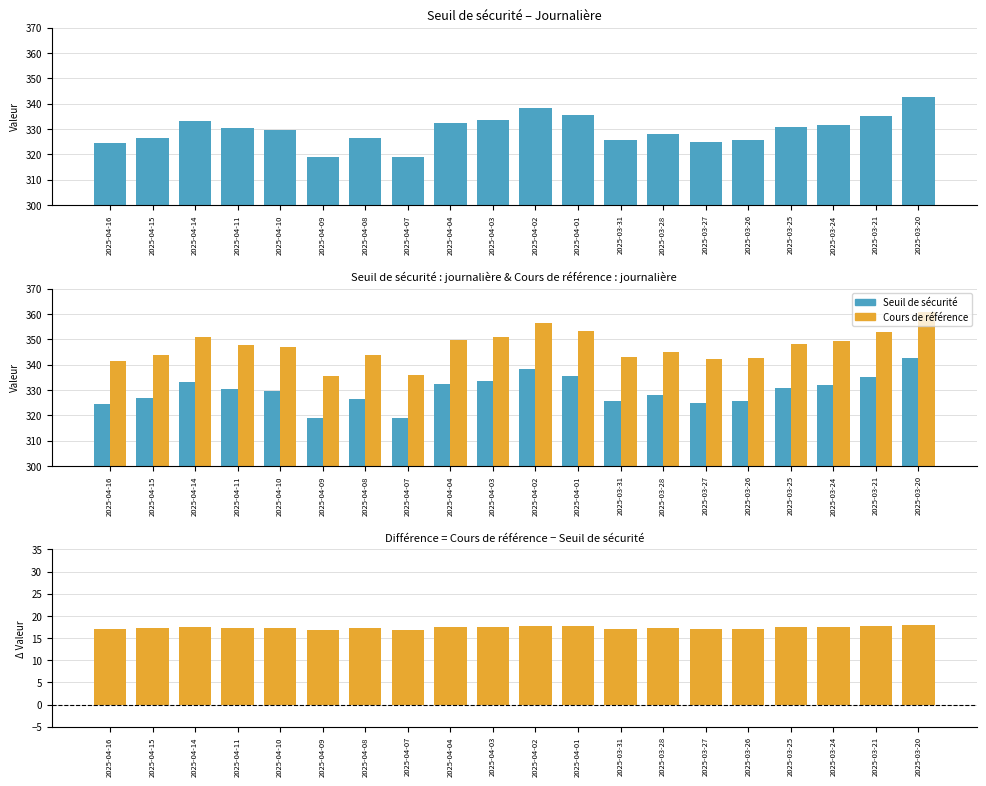

What value does the Cours de référence series have at 2025-04-01?

353.1